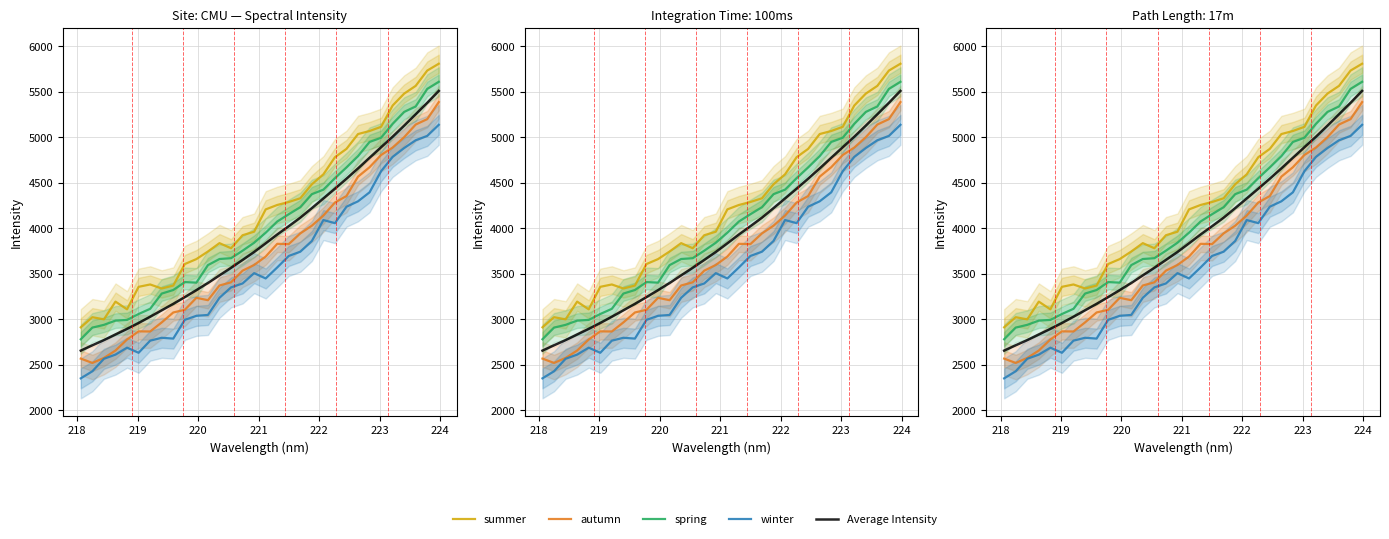

What is the minimum value for summer?

2912.8